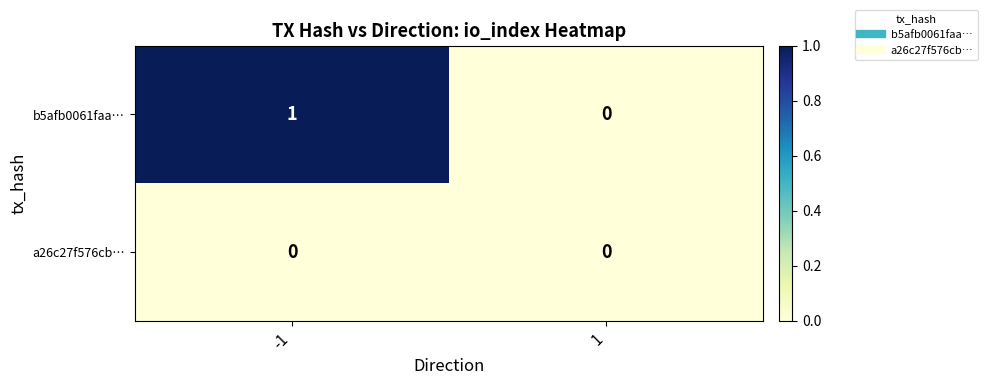

List the series in order of their peak value, lowest first.

a26c27f576cb…, b5afb0061faa…